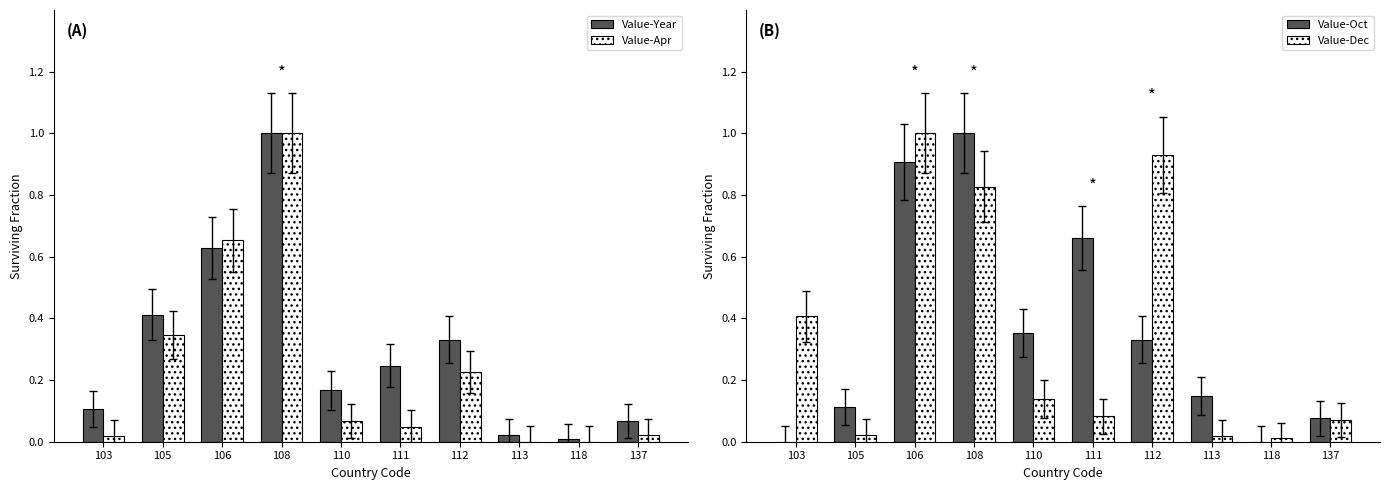

Reading right to left, list all the values displayed in this chart.

Value-Year: 137=0.1	118=0.0	113=0.0	112=0.3	111=0.2	110=0.2	108=1.0	106=0.6	105=0.4	103=0.1
Value-Apr: 137=0.0	118=0.0	113=0.0	112=0.2	111=0.0	110=0.1	108=1.0	106=0.7	105=0.3	103=0.0
Value-Oct: 137=0.1	118=0.0	113=0.1	112=0.3	111=0.7	110=0.4	108=1.0	106=0.9	105=0.1	103=0.0
Value-Dec: 137=0.1	118=0.0	113=0.0	112=0.9	111=0.1	110=0.1	108=0.8	106=1.0	105=0.0	103=0.4